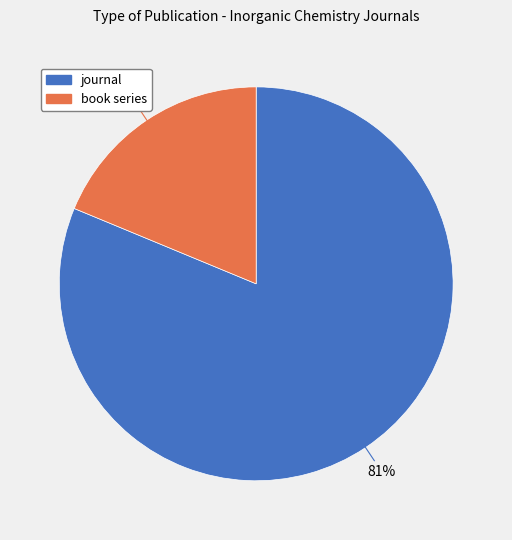

Do book series and journal together represent more than half of the pie?

Yes